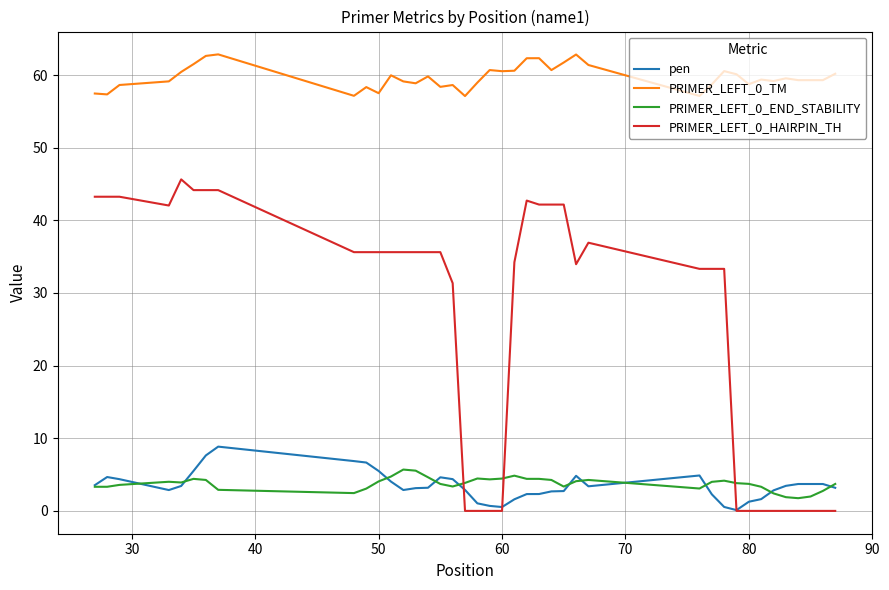

True or false: PRIMER_LEFT_0_TM and PRIMER_LEFT_0_END_STABILITY intersect in this chart.

False